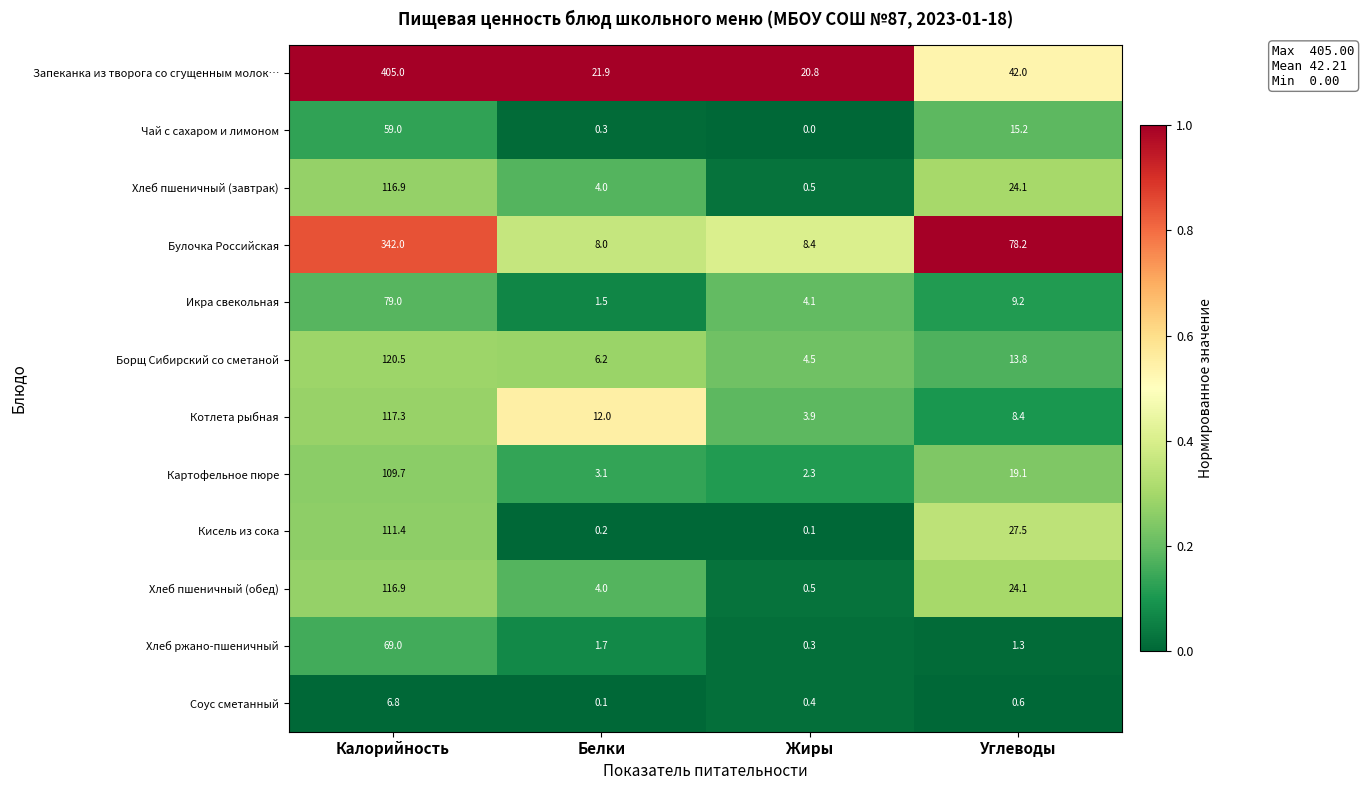

Is it true that Запеканка из творога со сгущенным молок… equals 65.7 at Углеводы?

False